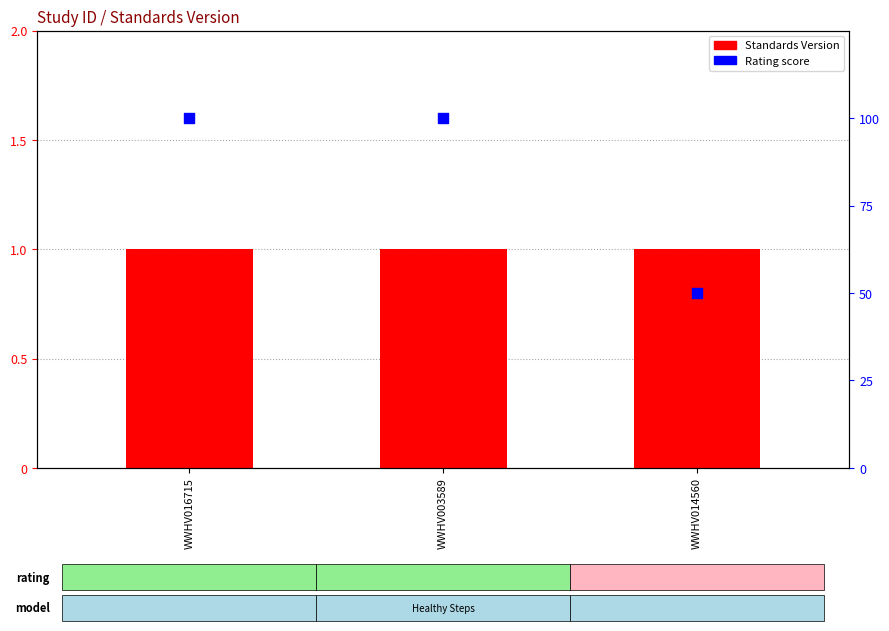

Which series has the largest Y range (max minus min)?

Rating score